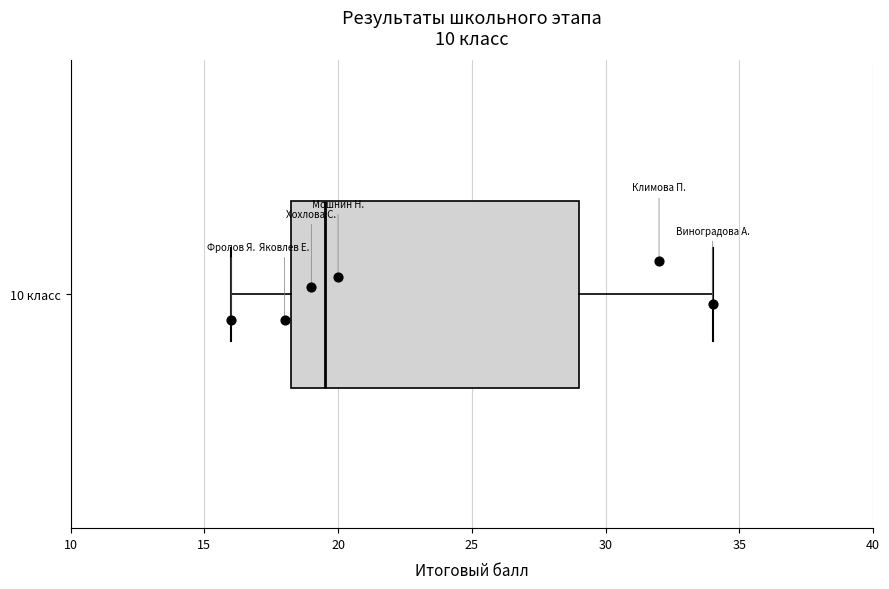

Where is the right edge of the box for 10 класс on the x-axis? The values are not printed on the chart, so give them approximately, as read against the axis.

29.0